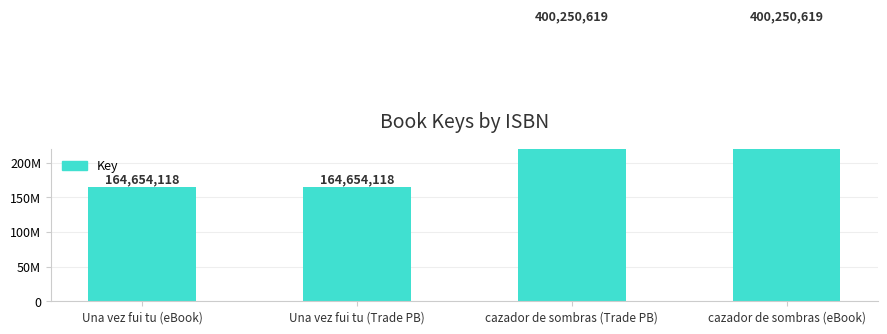

What position from the left is cazador de sombras (eBook)?

4